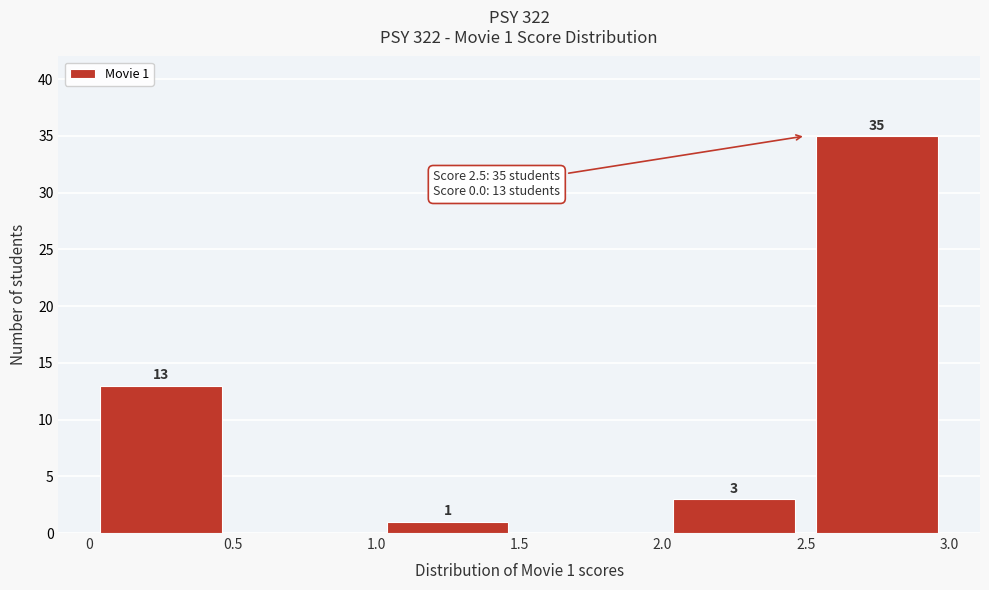

Over which range of the x-axis is the bar tallest?

2.5 to 3.0